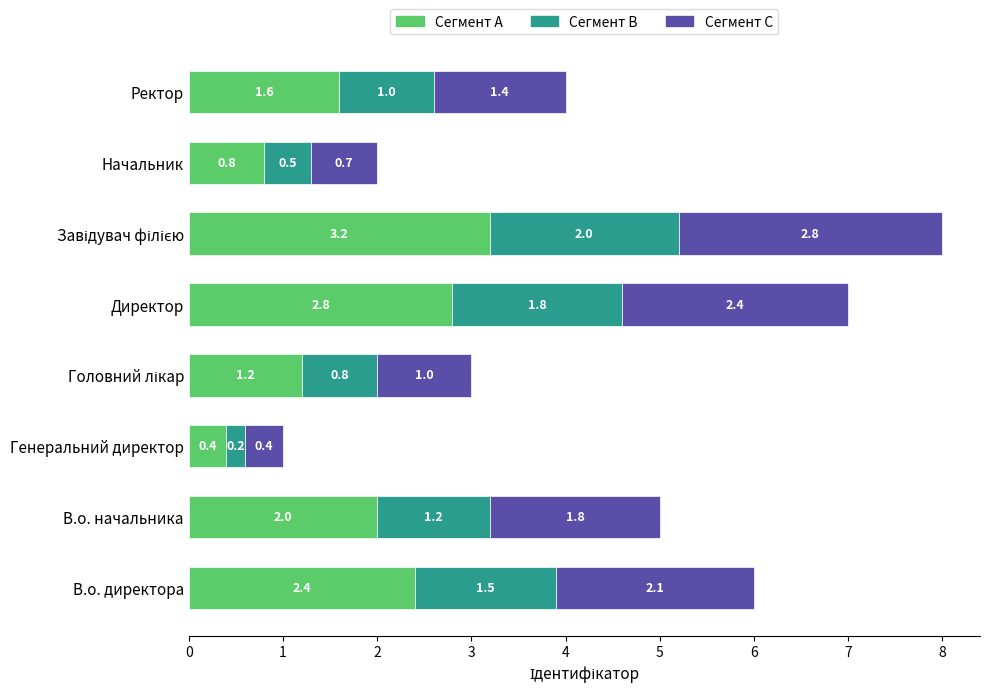

What is the total value across all series at Директор?

7.0